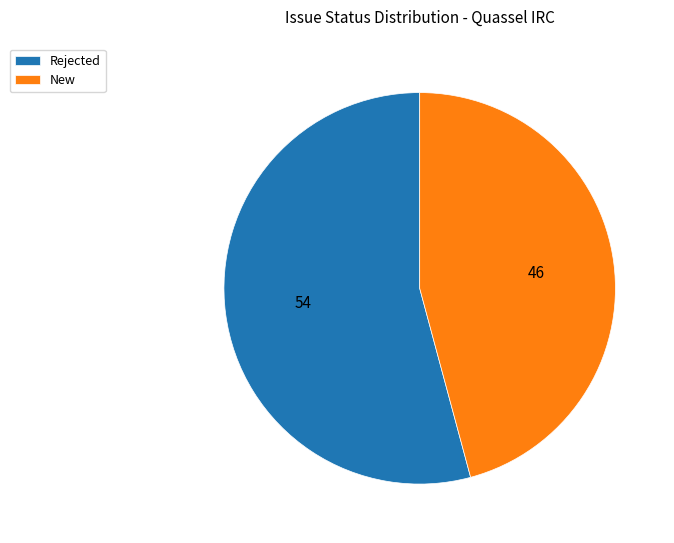

Is the sum of Rejected and New greater than half?

Yes